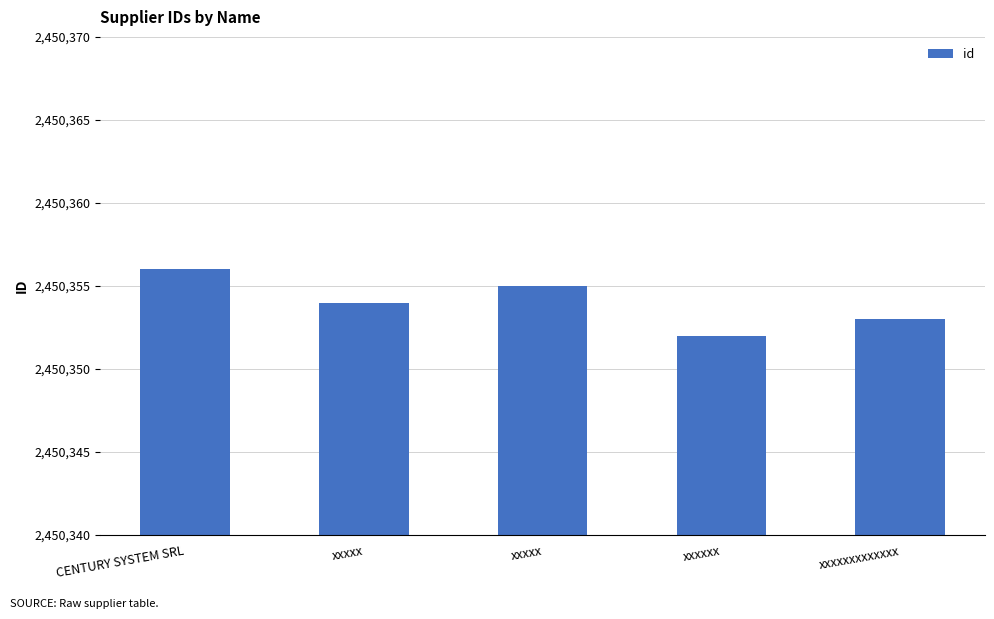

How many values are below 2450354?

2